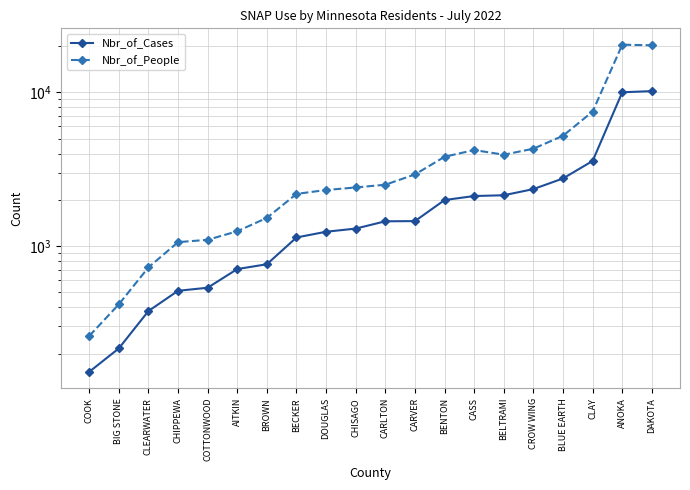

True or false: Nbr_of_People and Nbr_of_Cases intersect in this chart.

False